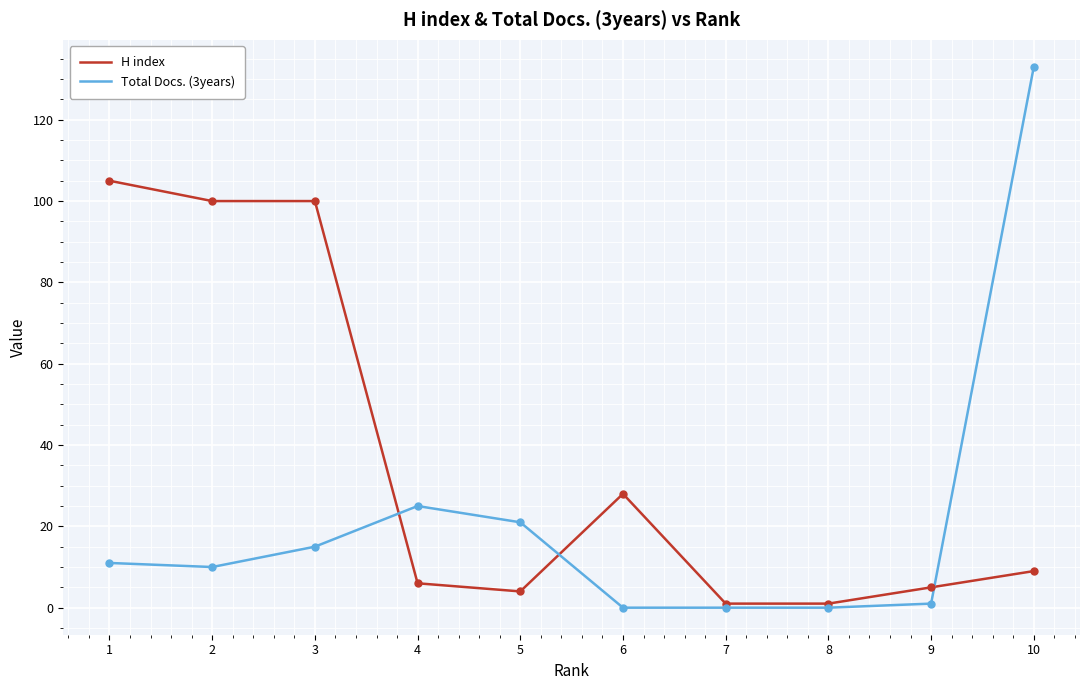

Rank the series by their maximum value, from lowest to highest.

H index, Total Docs. (3years)